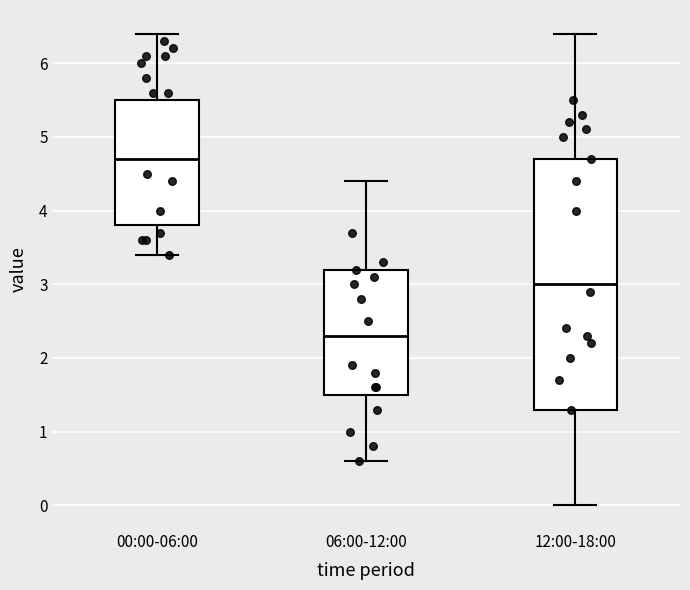

Comparing the boxes themselves (not the whiskers), which one is the tallest?

12:00-18:00